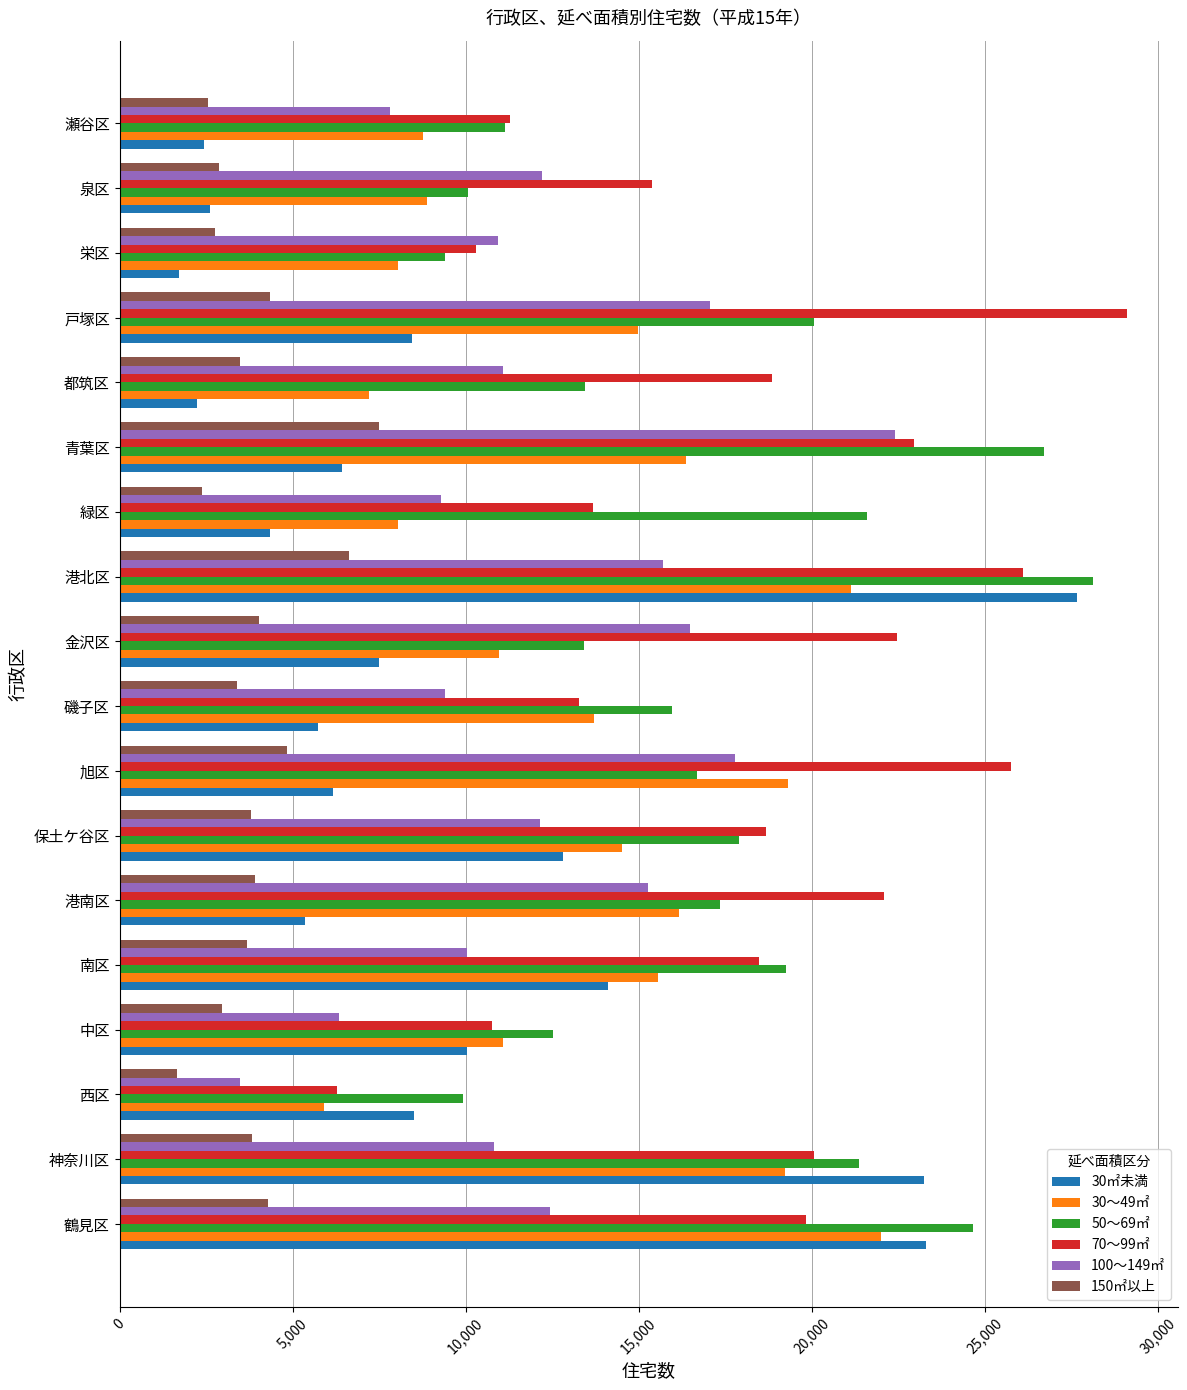

Which series changed the most between 都筑区 and 戸塚区?

70～99㎡